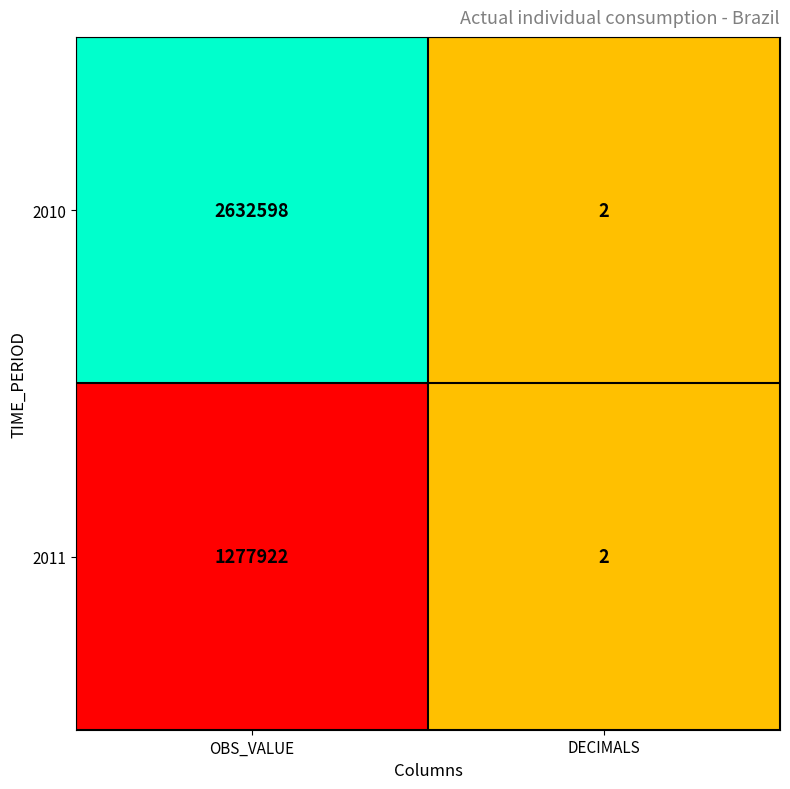

Reading left to right, list all the values displayed in this chart.

2010: 2632598	2
2011: 1277922	2